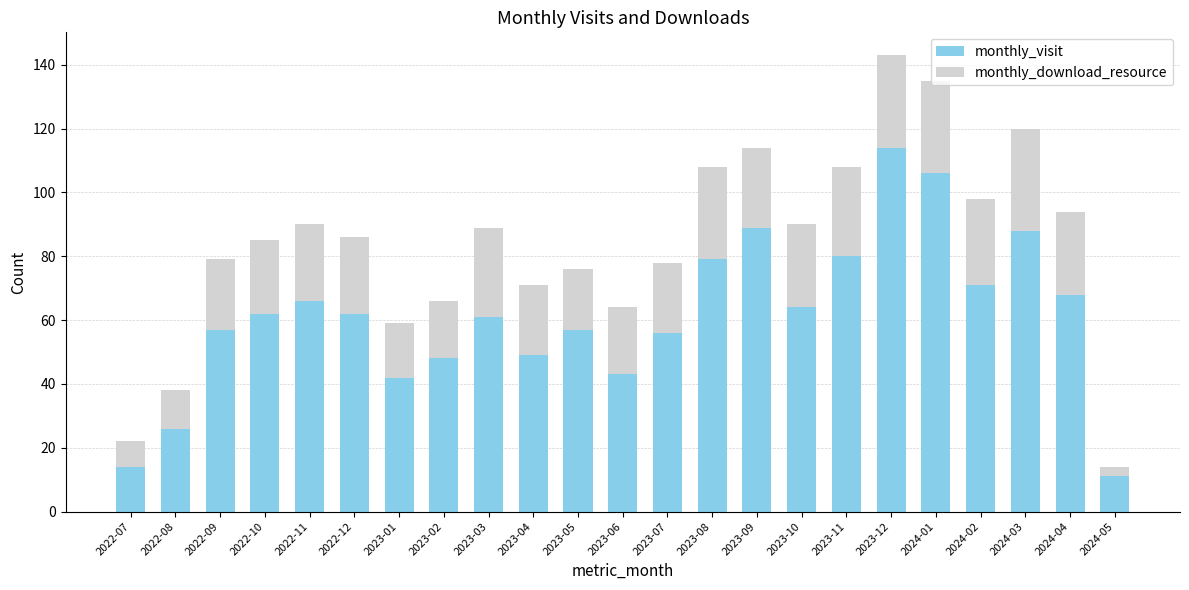

Which category has the highest value in the monthly_visit series?

2023-12